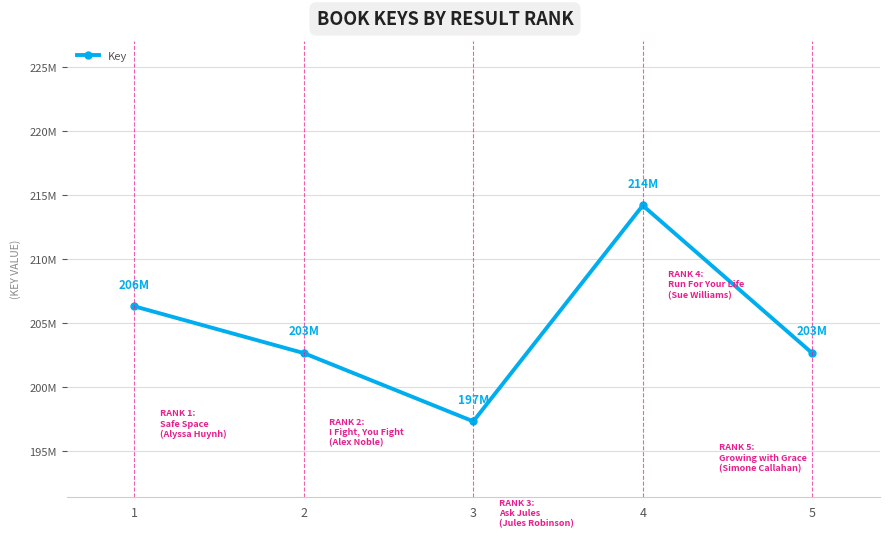

Read the value at 2.

202658508